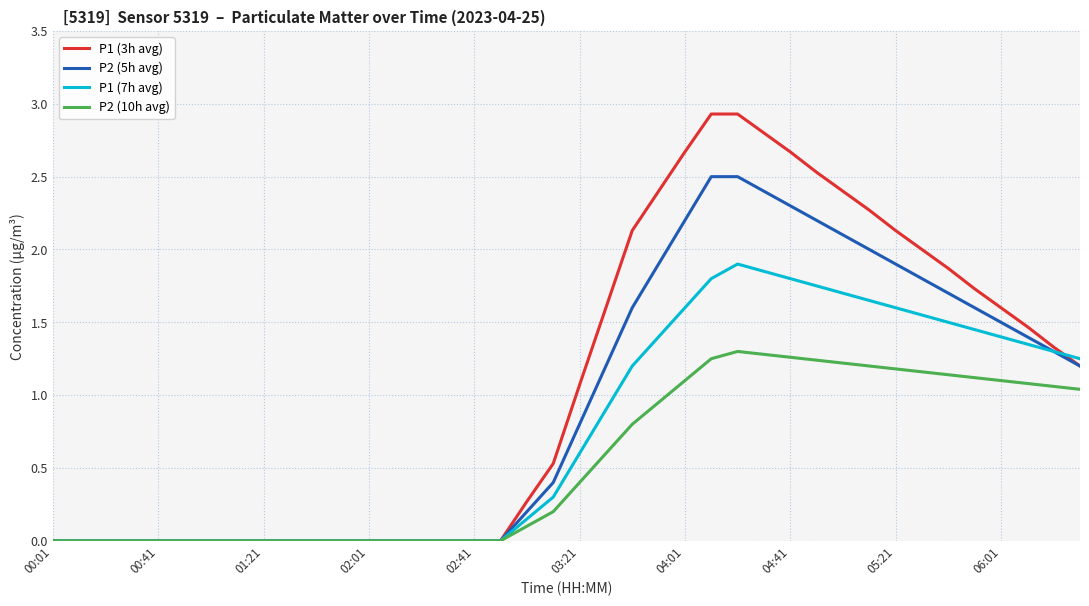

List the series in order of their peak value, lowest first.

P2 (10h avg), P1 (7h avg), P2 (5h avg), P1 (3h avg)